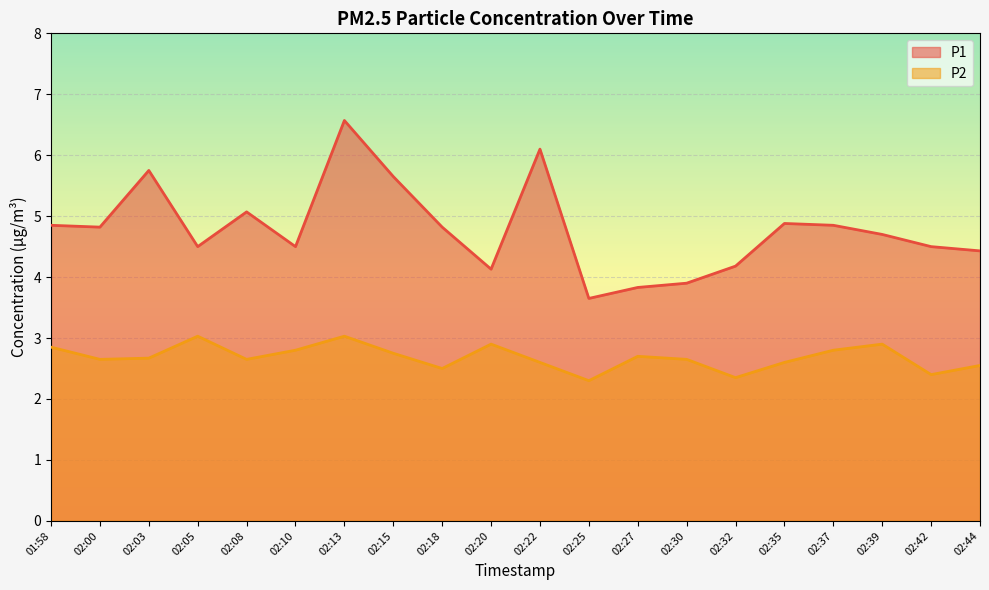

Which category has the lowest value in the P1 series?

02:25